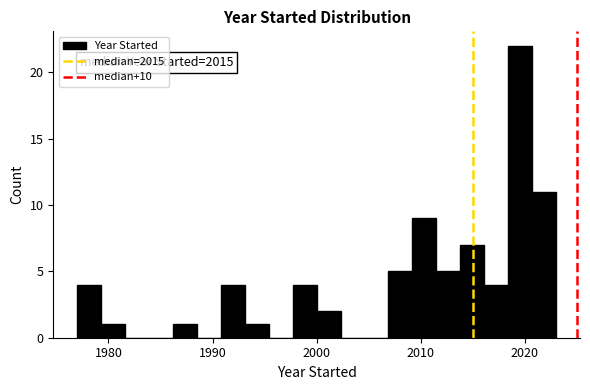

Around what value on the x-axis is the tallest bar? Give the approximate position of its centre, as read against the axis.

2020